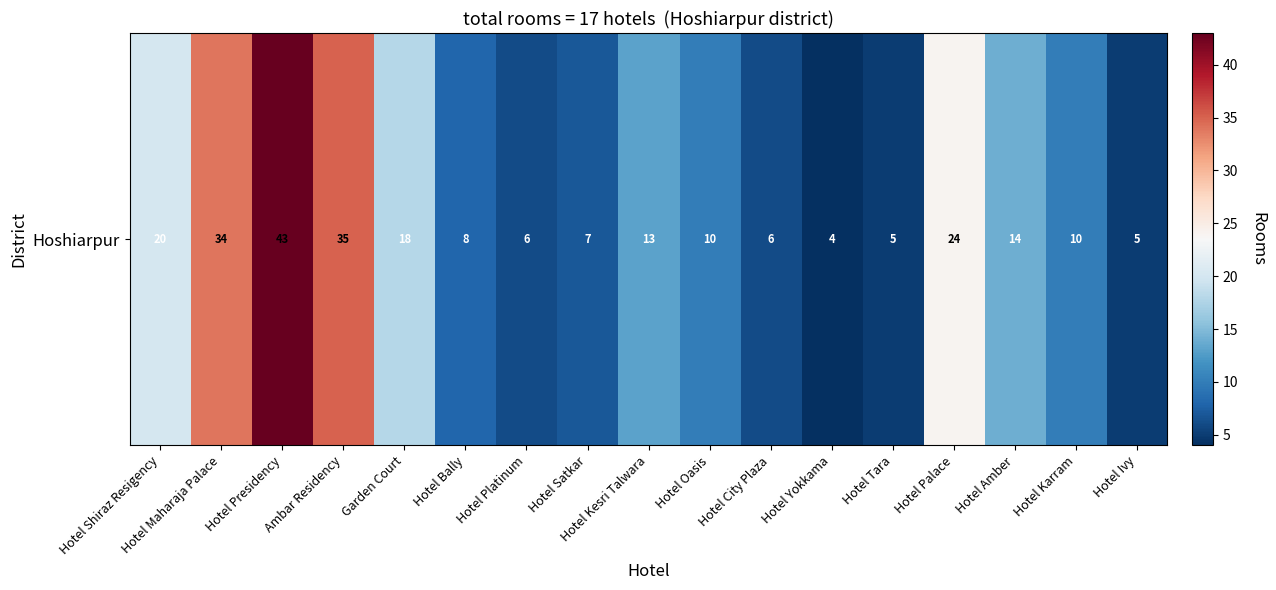

Reading right to left, list all the values displayed in this chart.

5	10	14	24	5	4	6	10	13	7	6	8	18	35	43	34	20